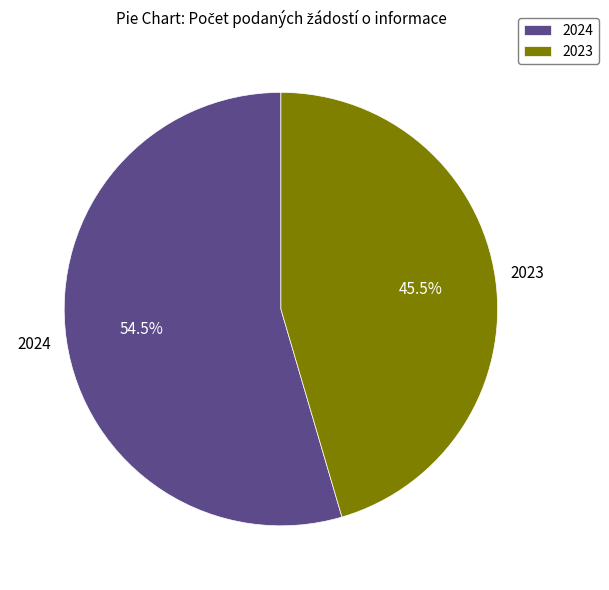

Does 2023 account for over 50% of the chart?

No